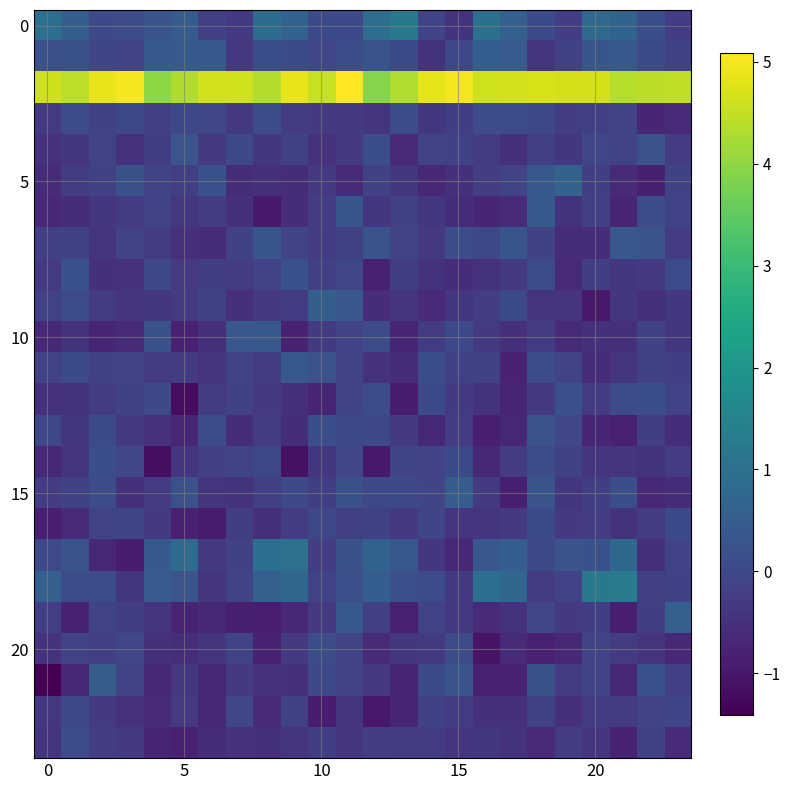

How many categories are shown in the chart?

24